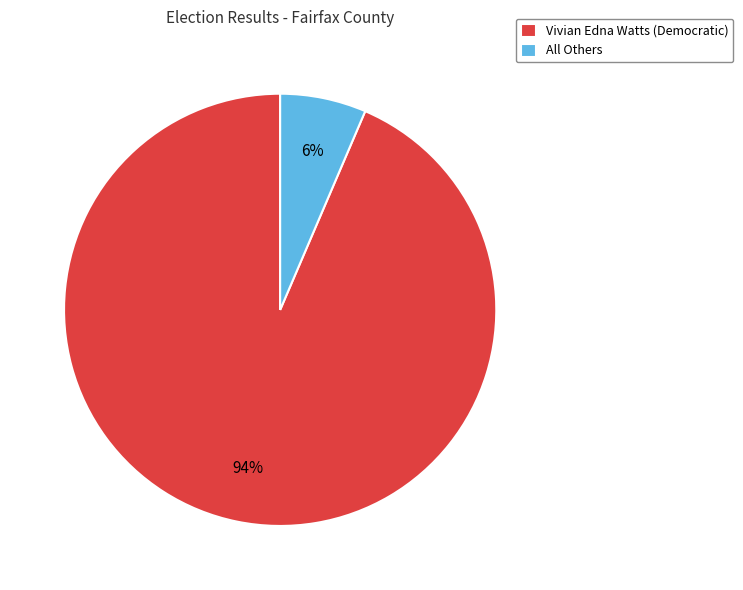

Is there any slice that represents more than half of the pie?

Yes